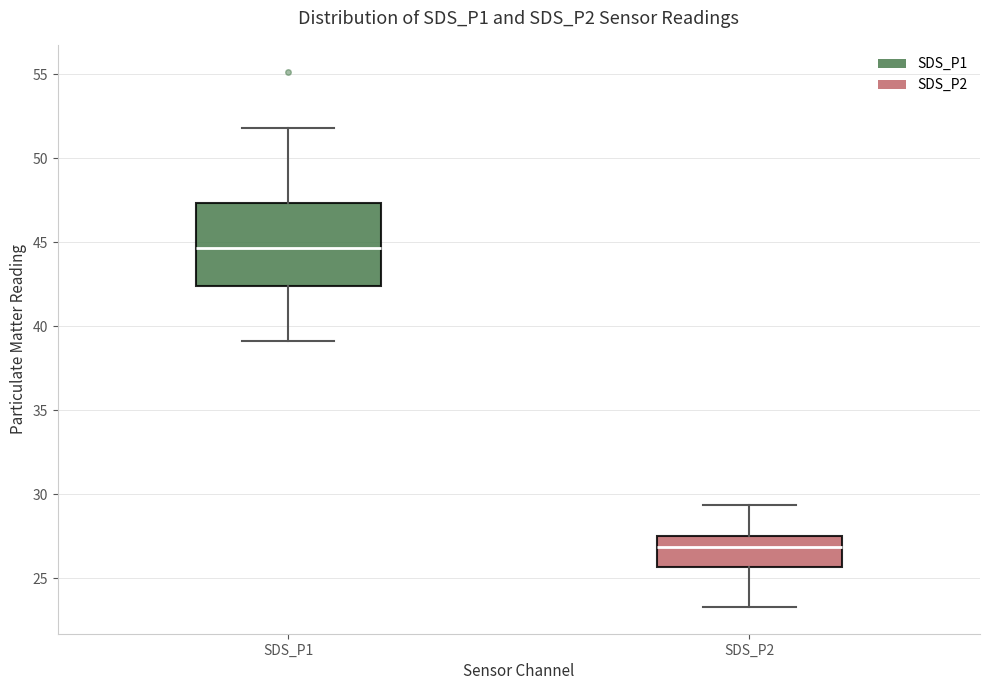

Comparing the boxes themselves (not the whiskers), which one is the tallest?

SDS_P1